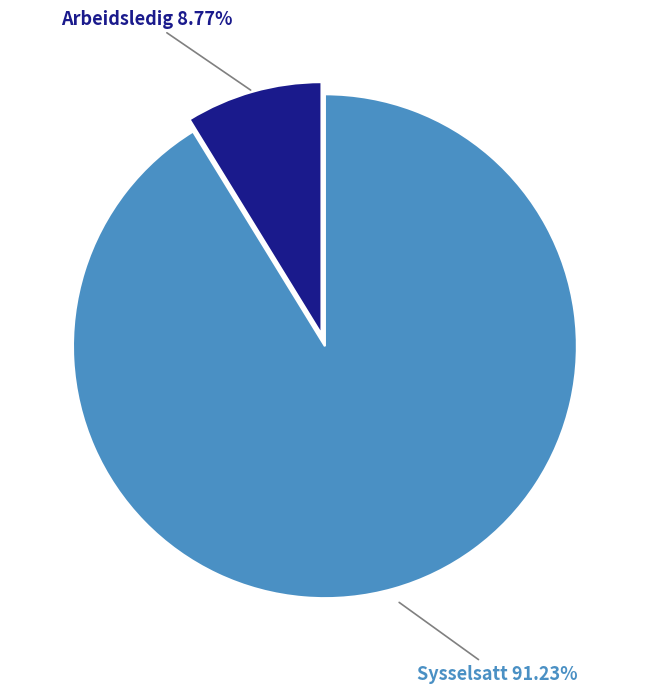

To the nearest percent, what is the average slice percentage?

50%